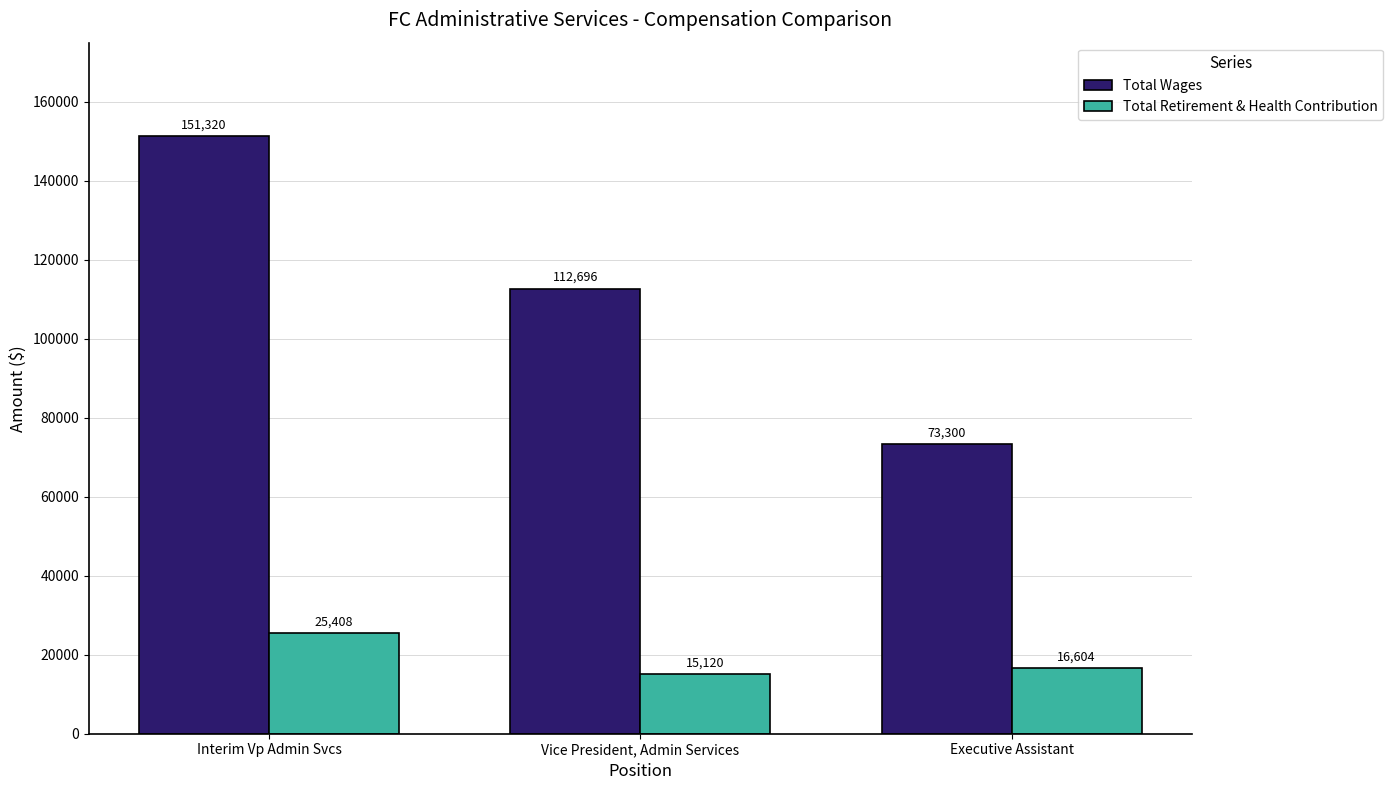

How many distinct data groups are displayed?

2